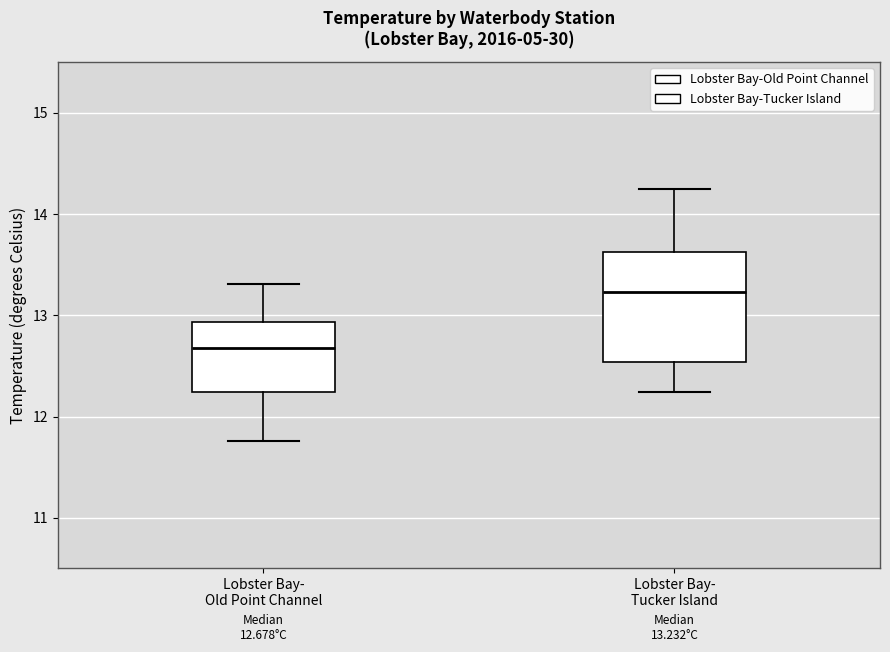

Which box's median line is the lowest?

Lobster Bay- Old Point Channel